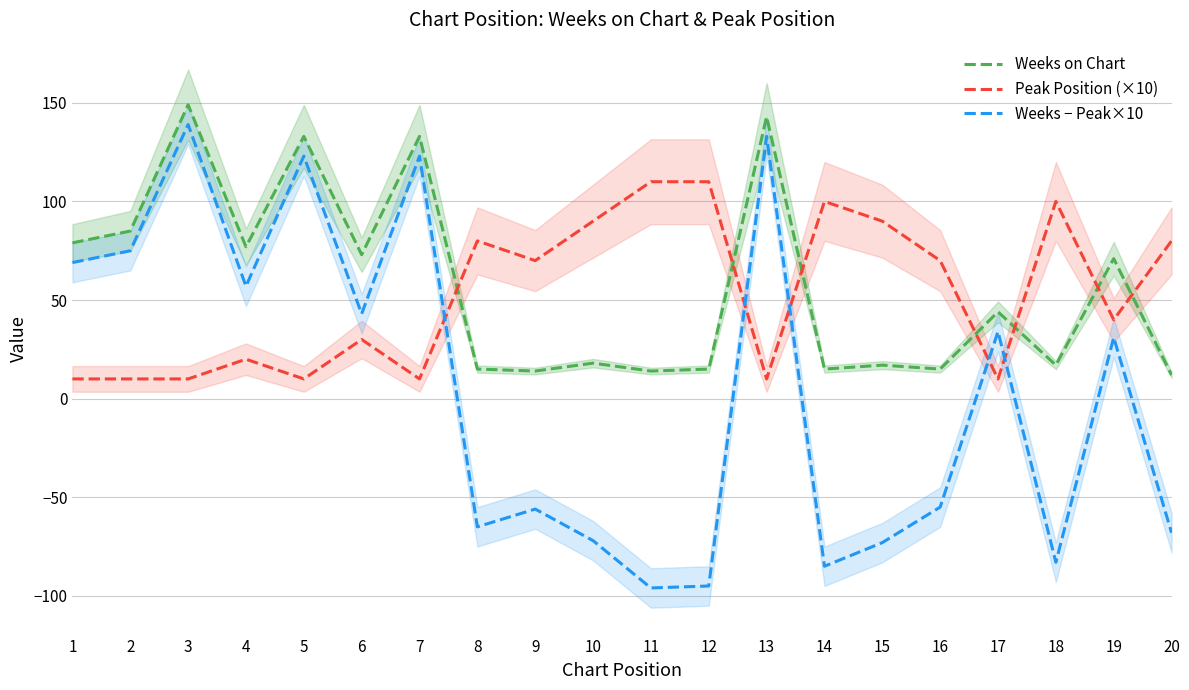

What is the difference between the second highest and second lowest values in the Peak Position (×10) series?

100